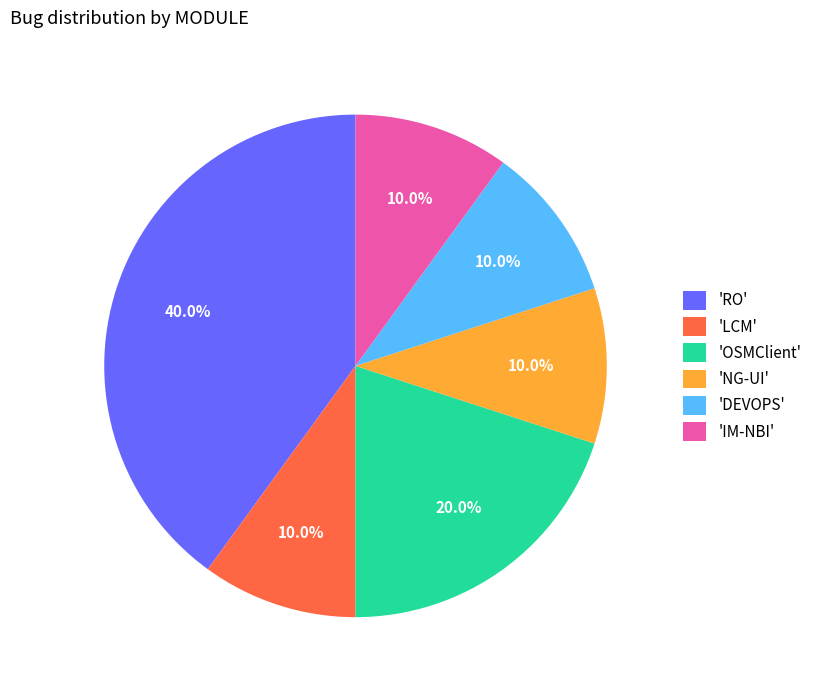

What is the total percentage of 'IM-NBI' and 'RO'?

50.0%